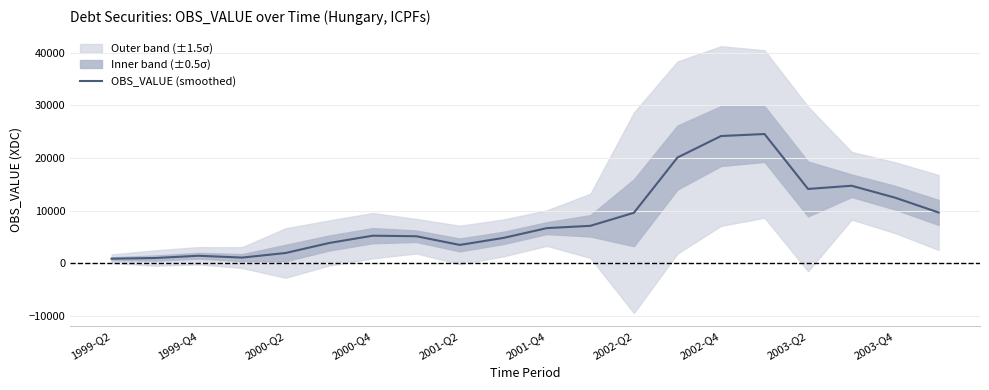

Which label corresponds to the smallest value in the chart?

1999-Q2